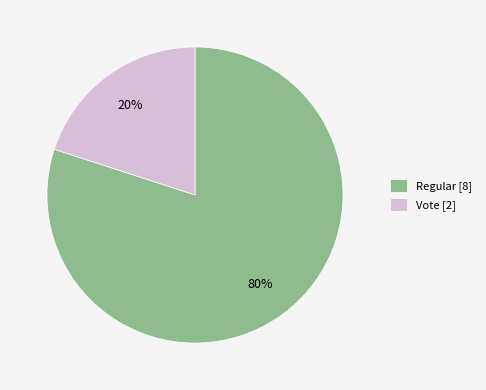

Count the number of slices in the pie.

2